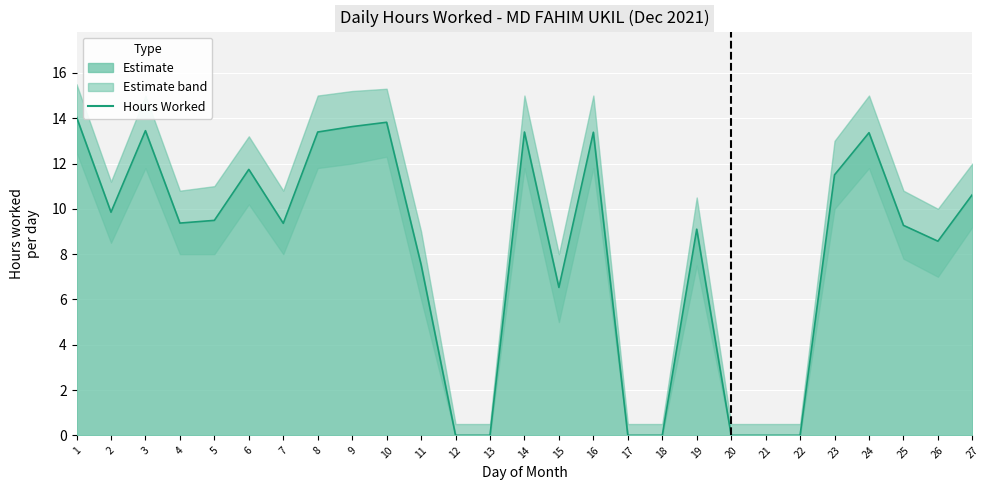

How many values are below 9?

10